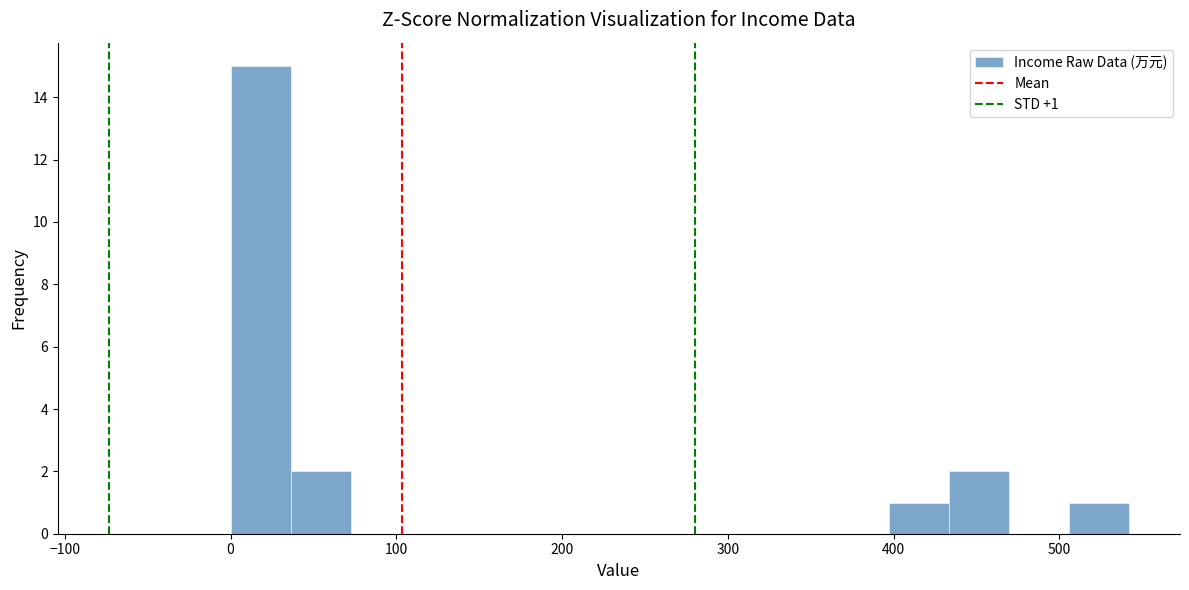

Read against the x-axis, roughly where is the centre of the tallest bar?

20